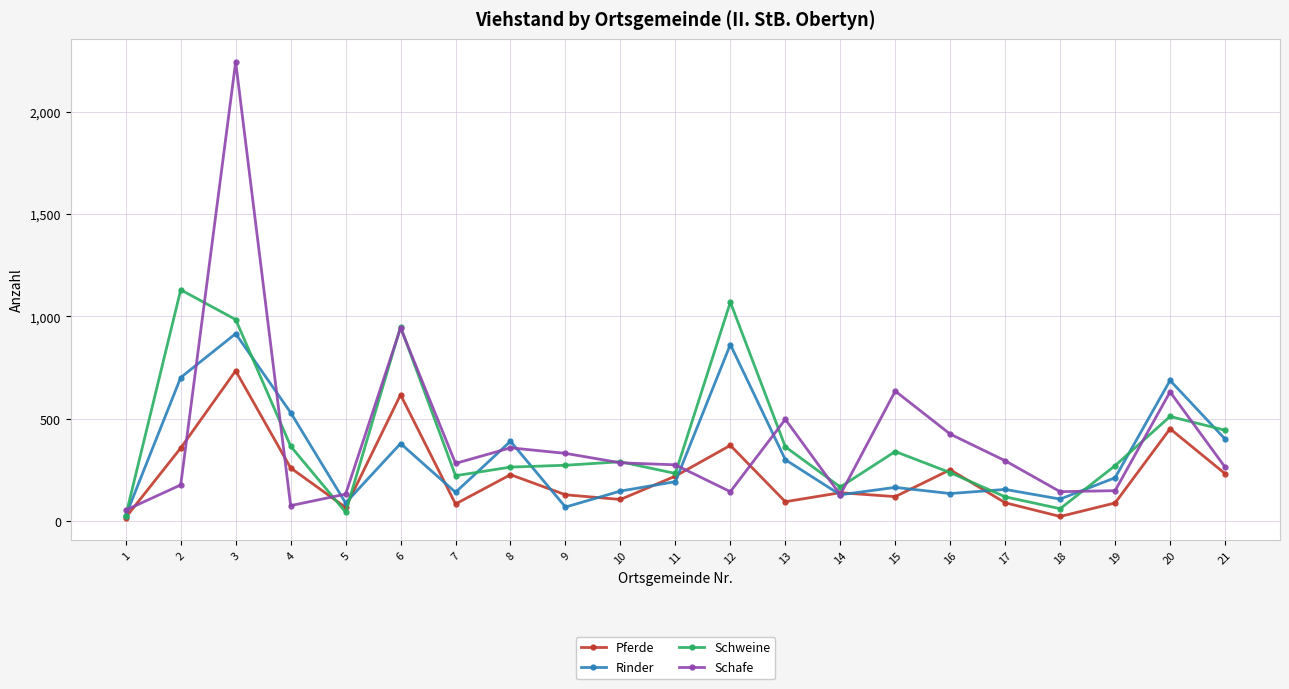

How many values in the Rinder series are below 194?

10